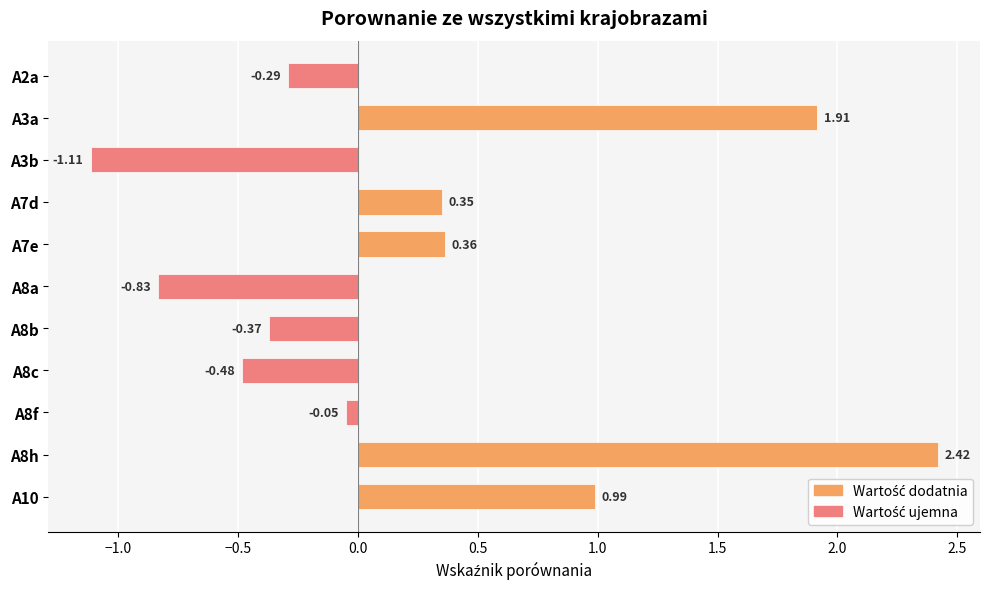

What is the difference between the maximum and minimum values?

3.5